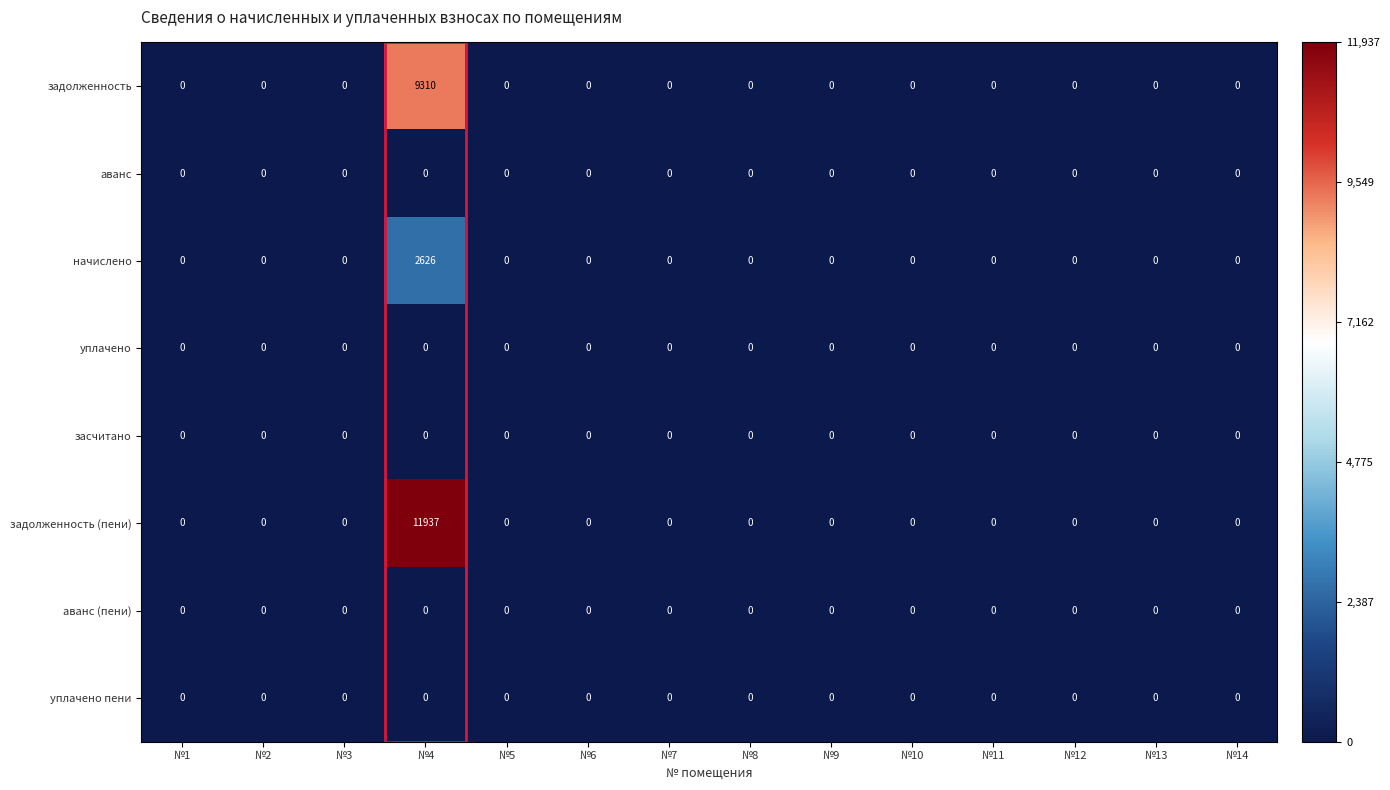

At which category is the sum across all series the highest?

№4